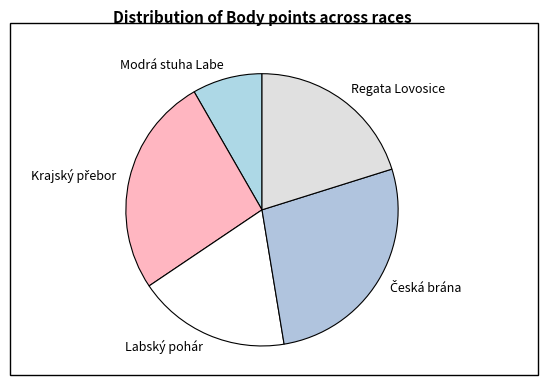

The Labský pohár slice represents 18% of the pie. True or false?

True